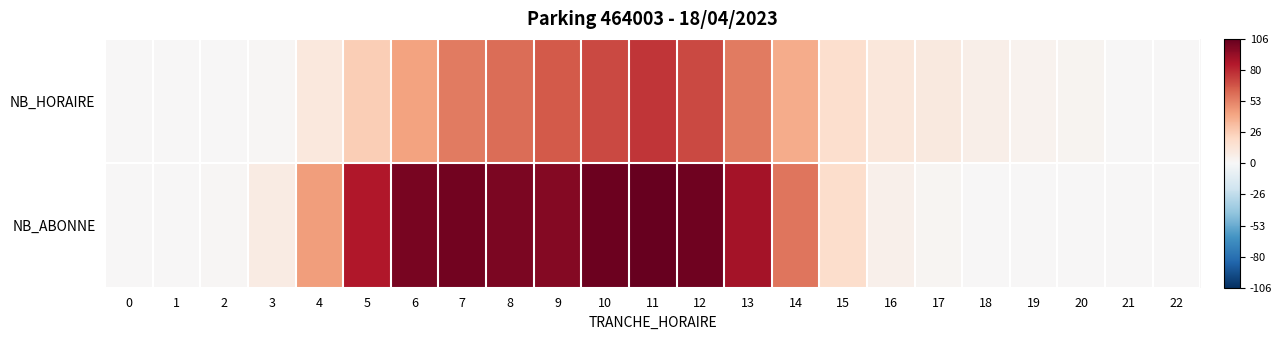

Between 14 and 17, which series saw the biggest shift?

NB_ABONNE